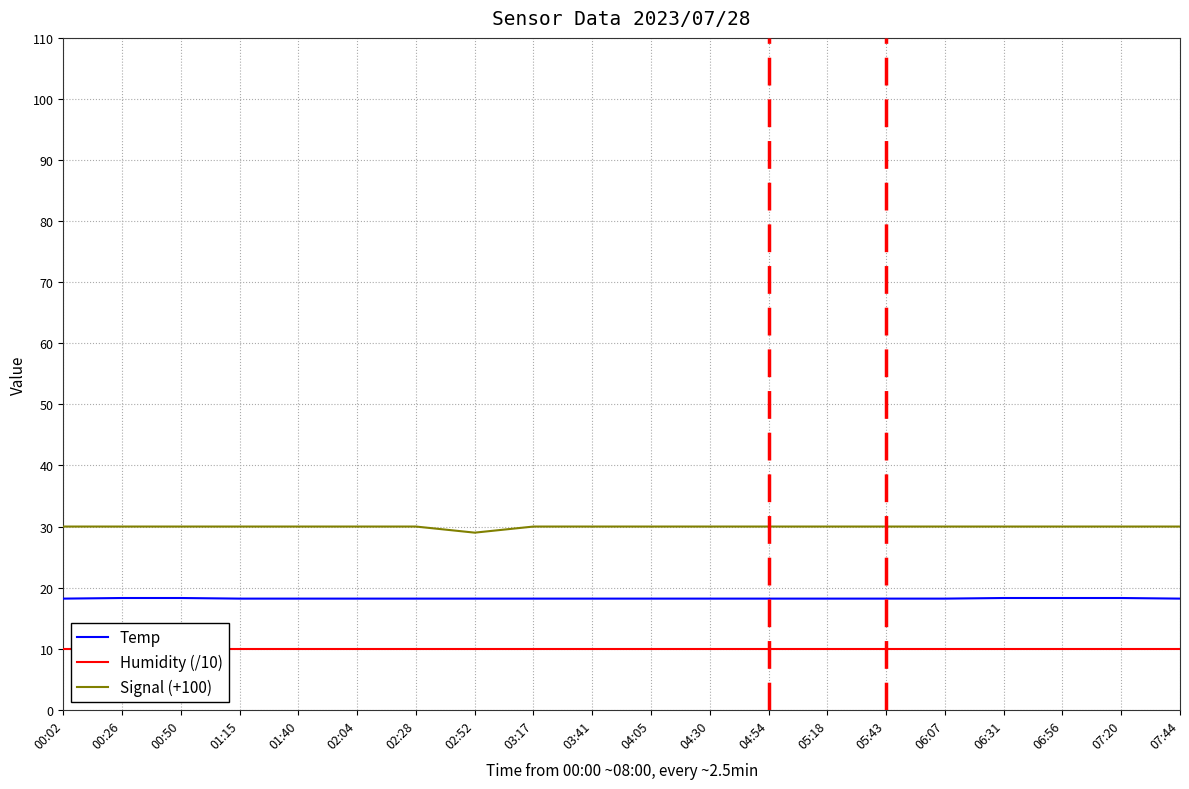

Where is Signal (+100) nearest to the value 29?

02:52